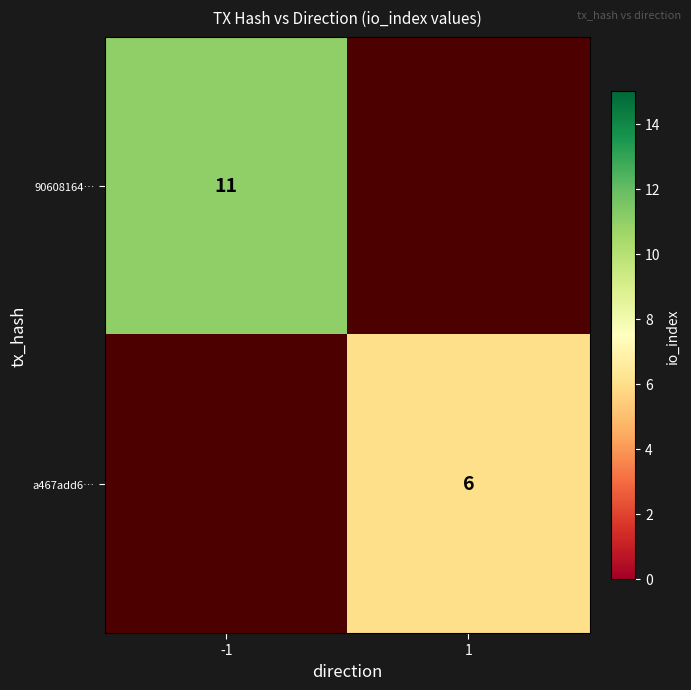

Count the number of categories in the chart.

2